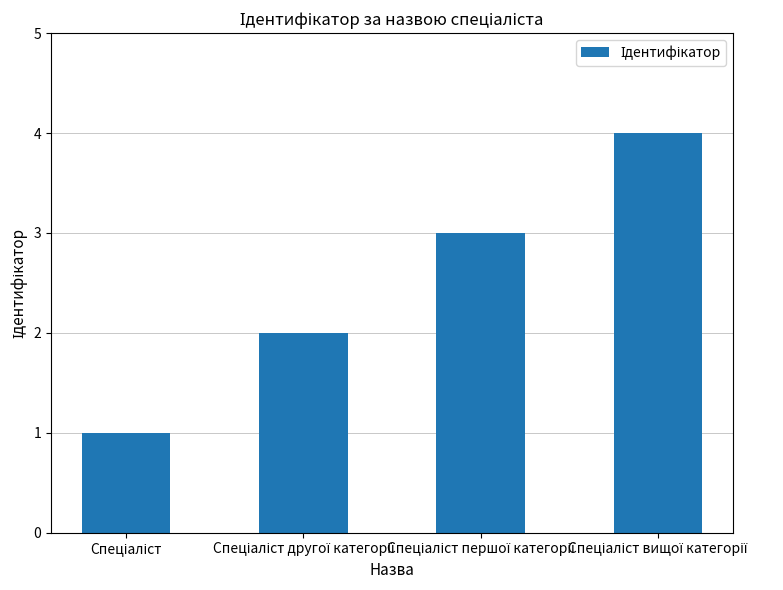

What is the difference between the maximum and minimum values?

3